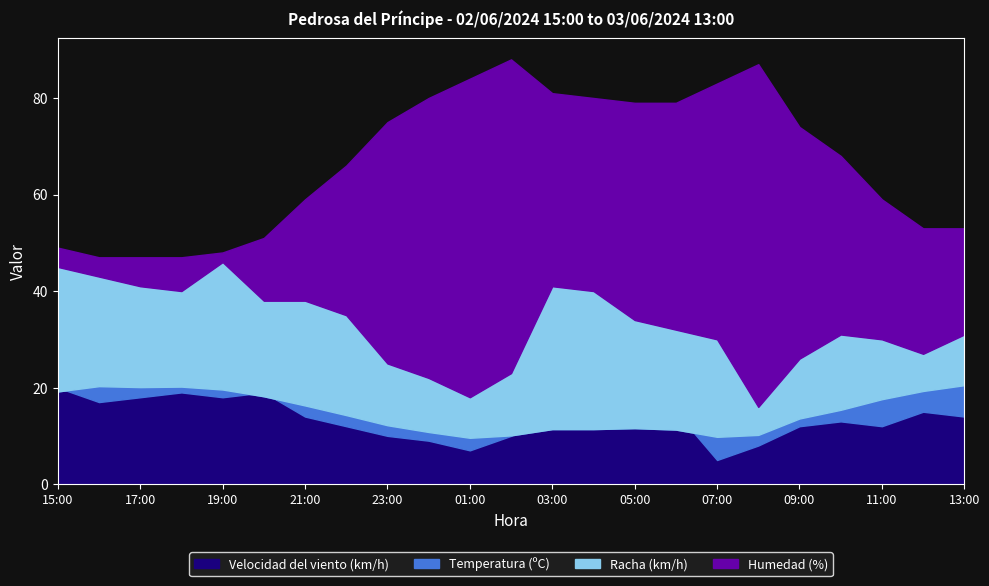

What are all the series names shown in the legend?

Temperatura (ºC), Velocidad del viento (km/h), Racha (km/h), Humedad (%)